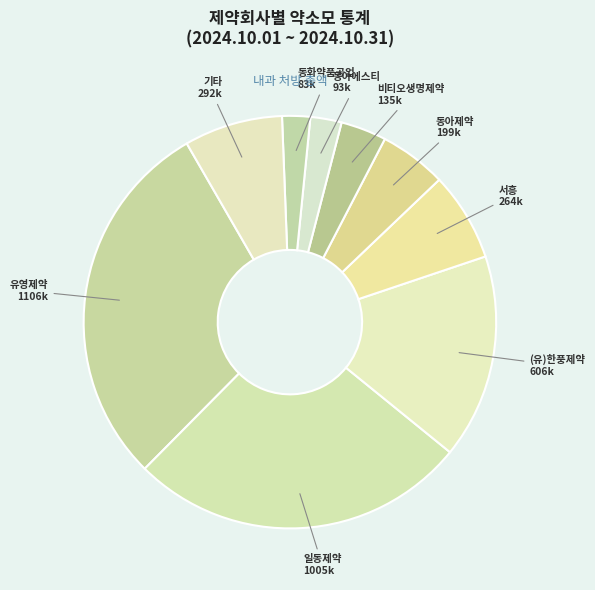

Is there a majority slice in this chart?

No